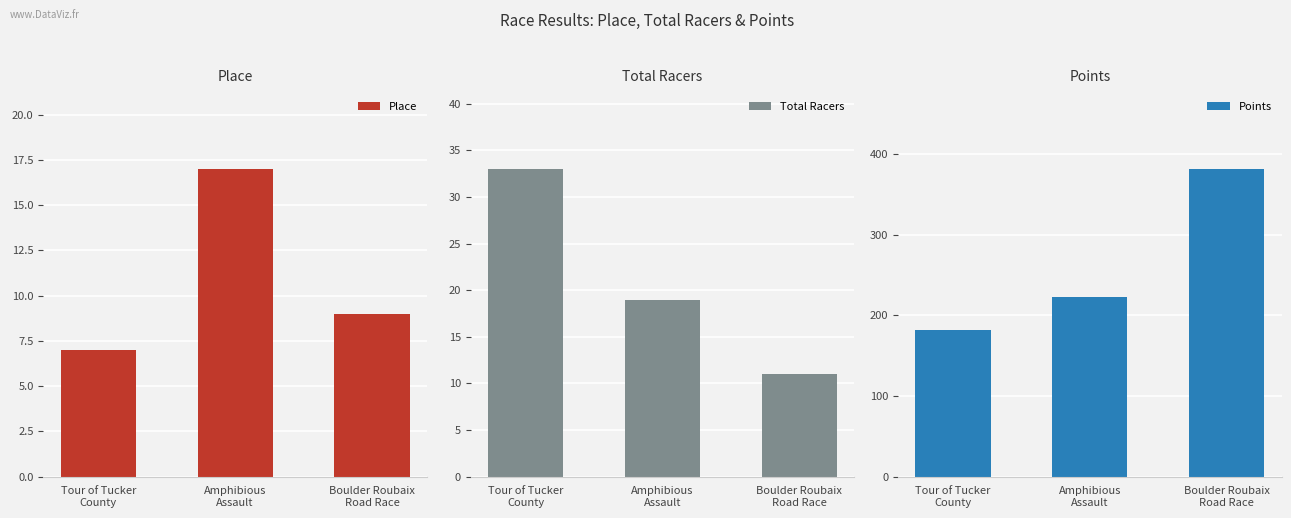

Is the value of Place at Boulder Roubaix
Road Race greater than the value of Total Racers at Tour of Tucker
County?

No